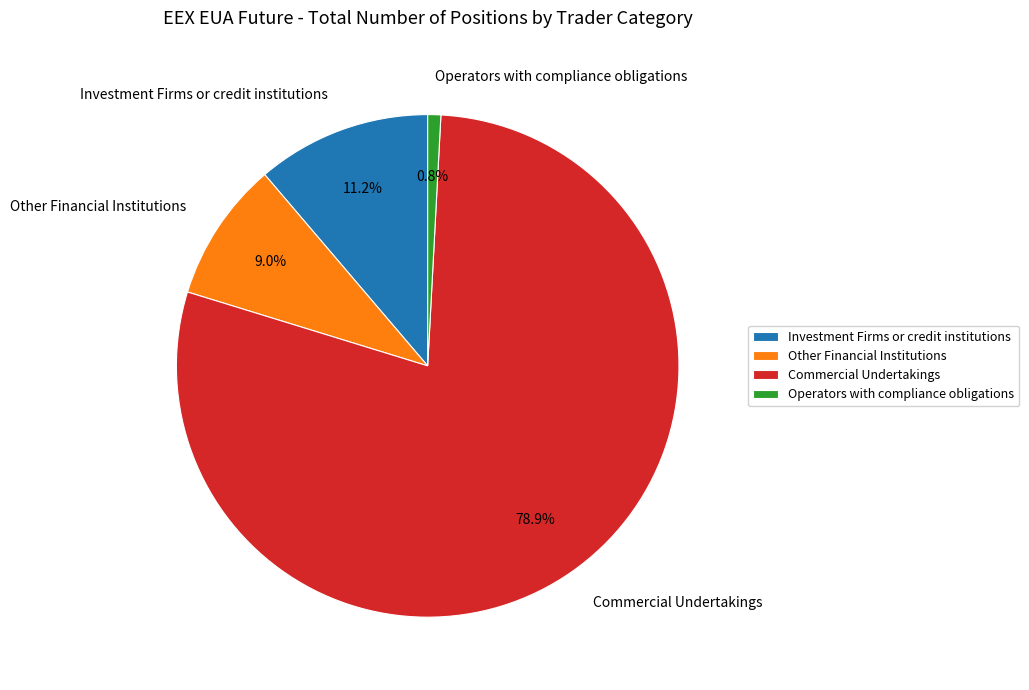

Does any single category account for the majority?

Yes